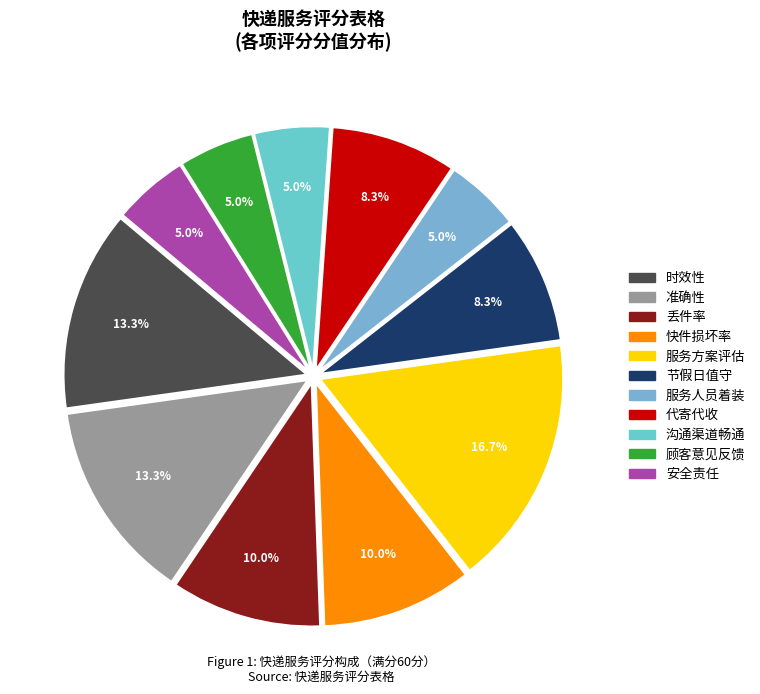

True or false: 快件损坏率 accounts for 23% of the total.

False